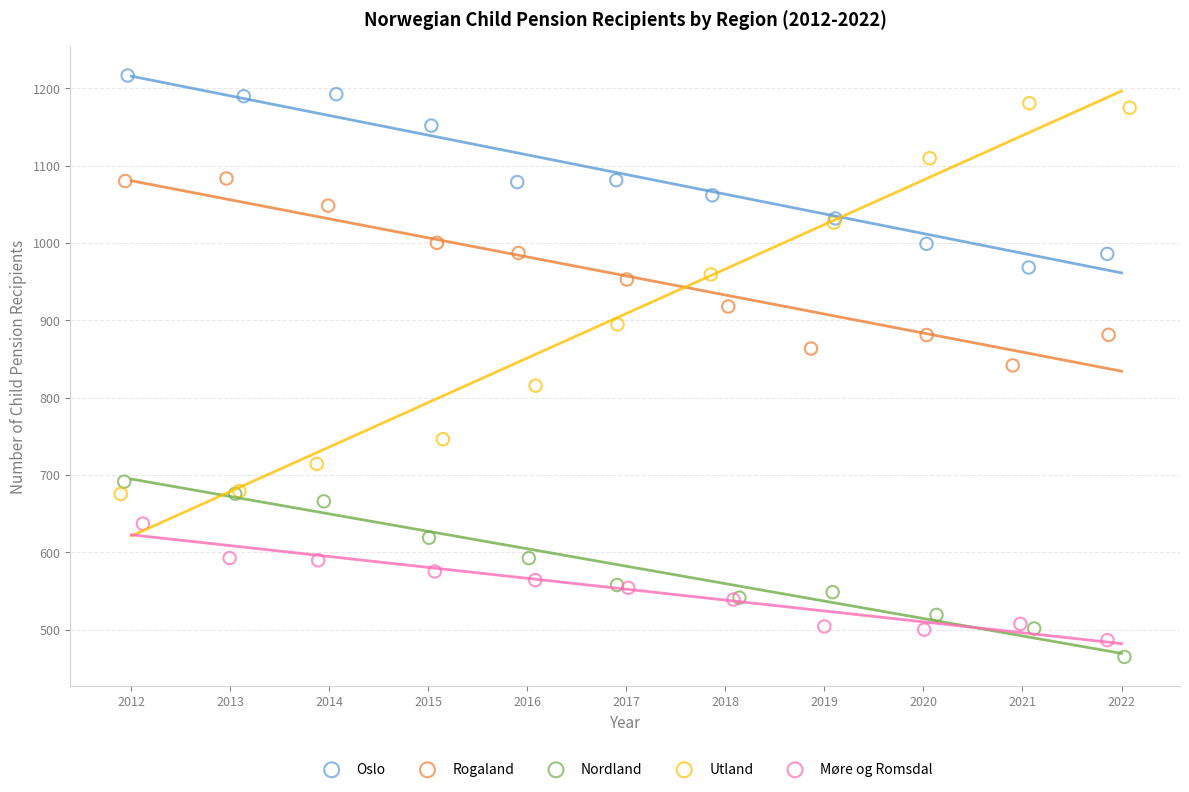

Which series has the largest Y range (max minus min)?

Utland